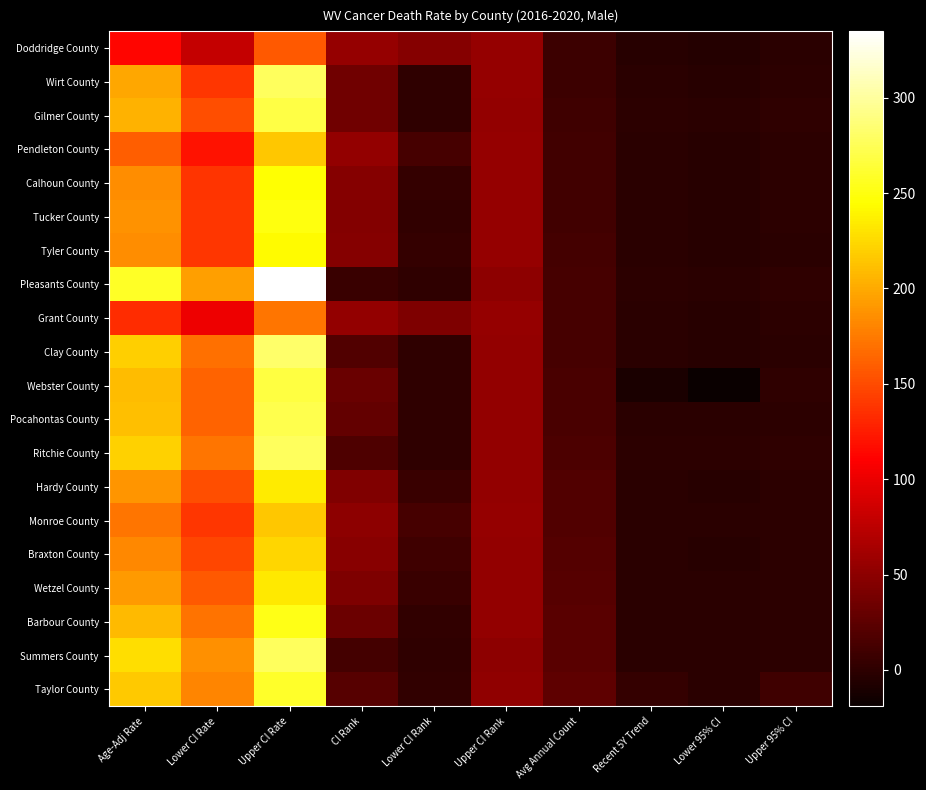

Which series has the largest total across all categories?

Pleasants County